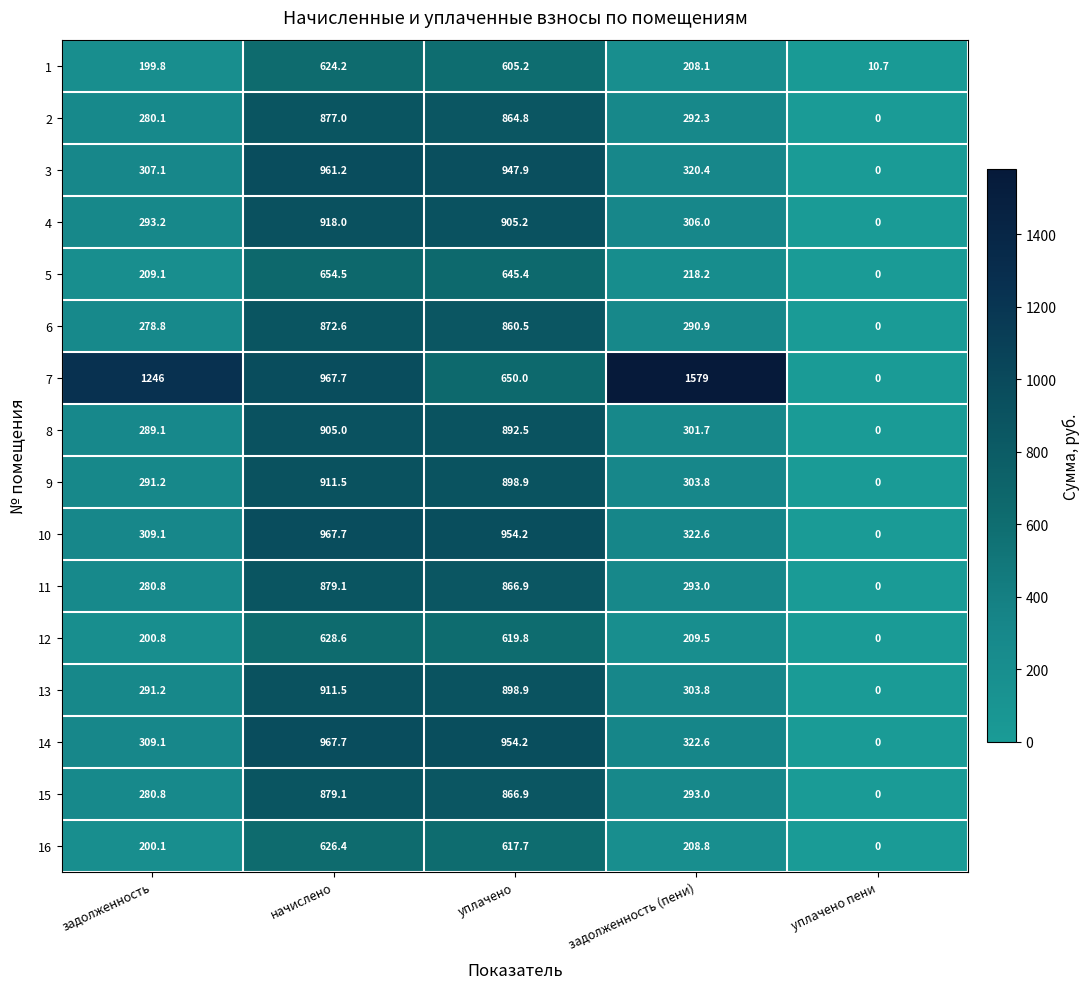

The value of 11 at задолженность is 280.8. True or false?

True